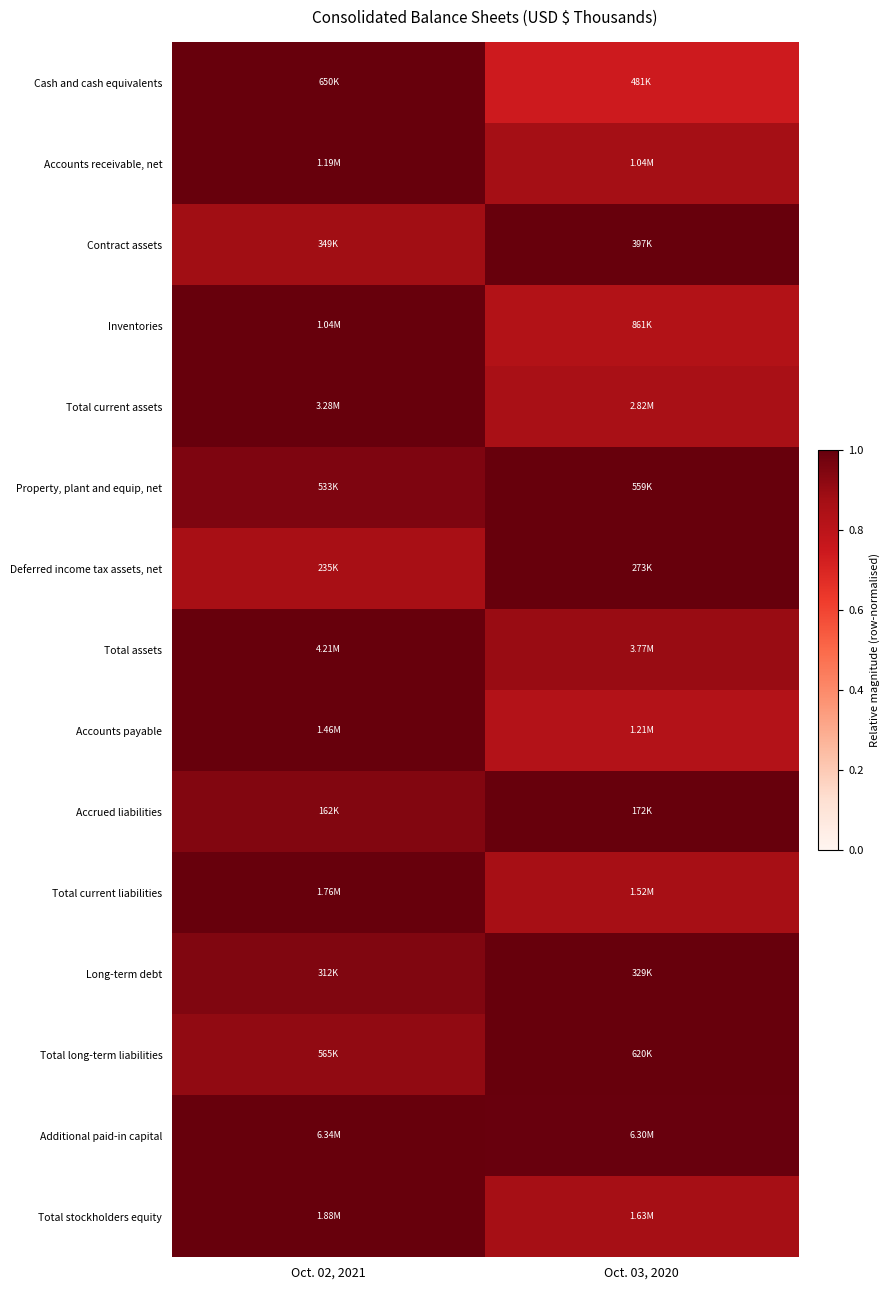

Rank the series by their maximum value, from highest to lowest.

Cash and cash equivalents, Accounts receivable, net, Contract assets, Inventories, Total current assets, Property, plant and equip, net, Deferred income tax assets, net, Total assets, Accounts payable, Accrued liabilities, Total current liabilities, Long-term debt, Total long-term liabilities, Additional paid-in capital, Total stockholders equity